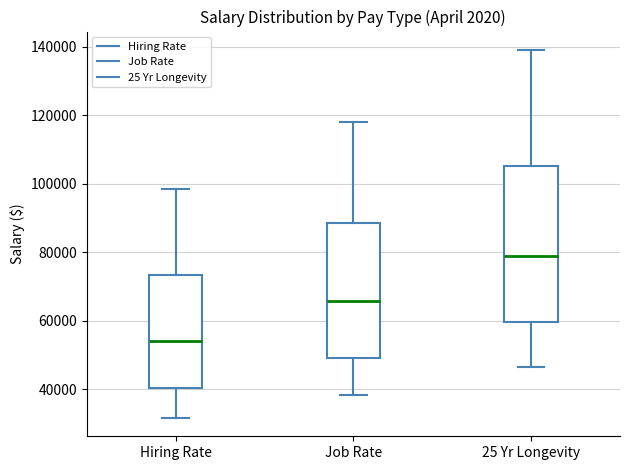

Reading left to right, transcribe this box plot: for each box, give where its median line is, the range the box spans, and where its two whiskers end, as read against the y-axis. The values are not printed on the chart, so give them approximately, as read against the axis.

Hiring Rate: median 54000, box 40000 to 74000, whiskers 32000 to 98000
Job Rate: median 66000, box 50000 to 88000, whiskers 38000 to 118000
25 Yr Longevity: median 78000, box 60000 to 106000, whiskers 46000 to 140000